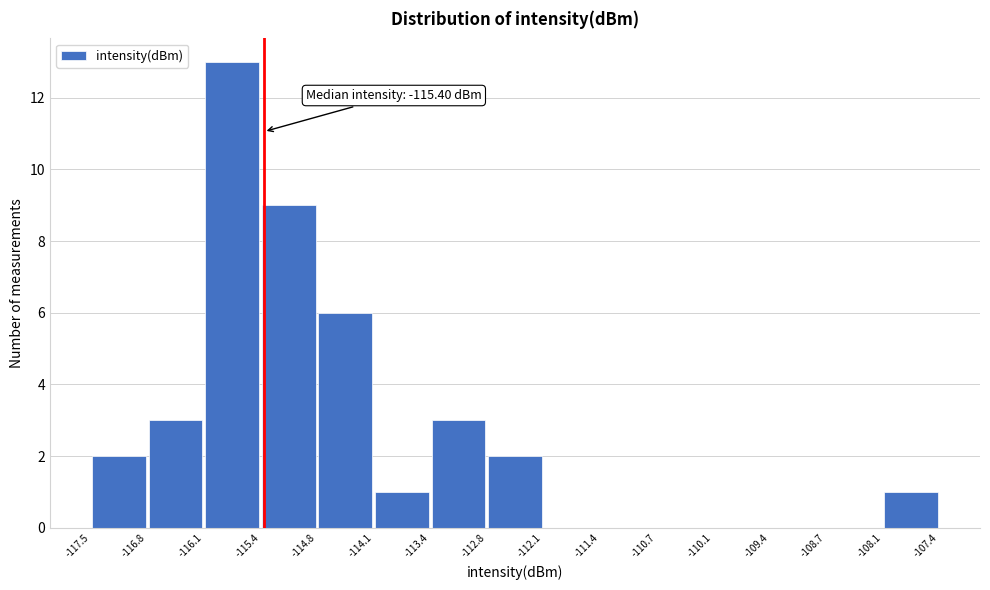

Over which range of the x-axis is the bar tallest?

-116.1 to -115.4